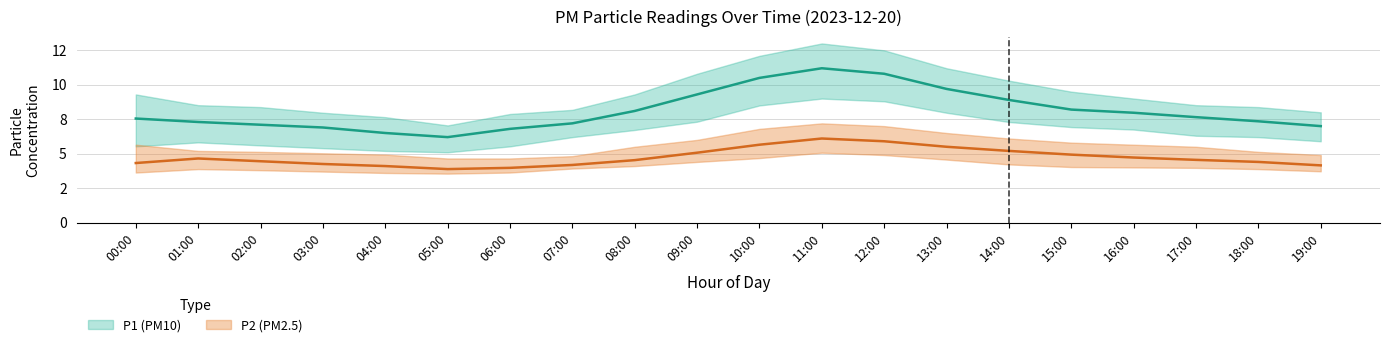

What is the difference between the P1 values at 04:00 and 01:00?

0.8